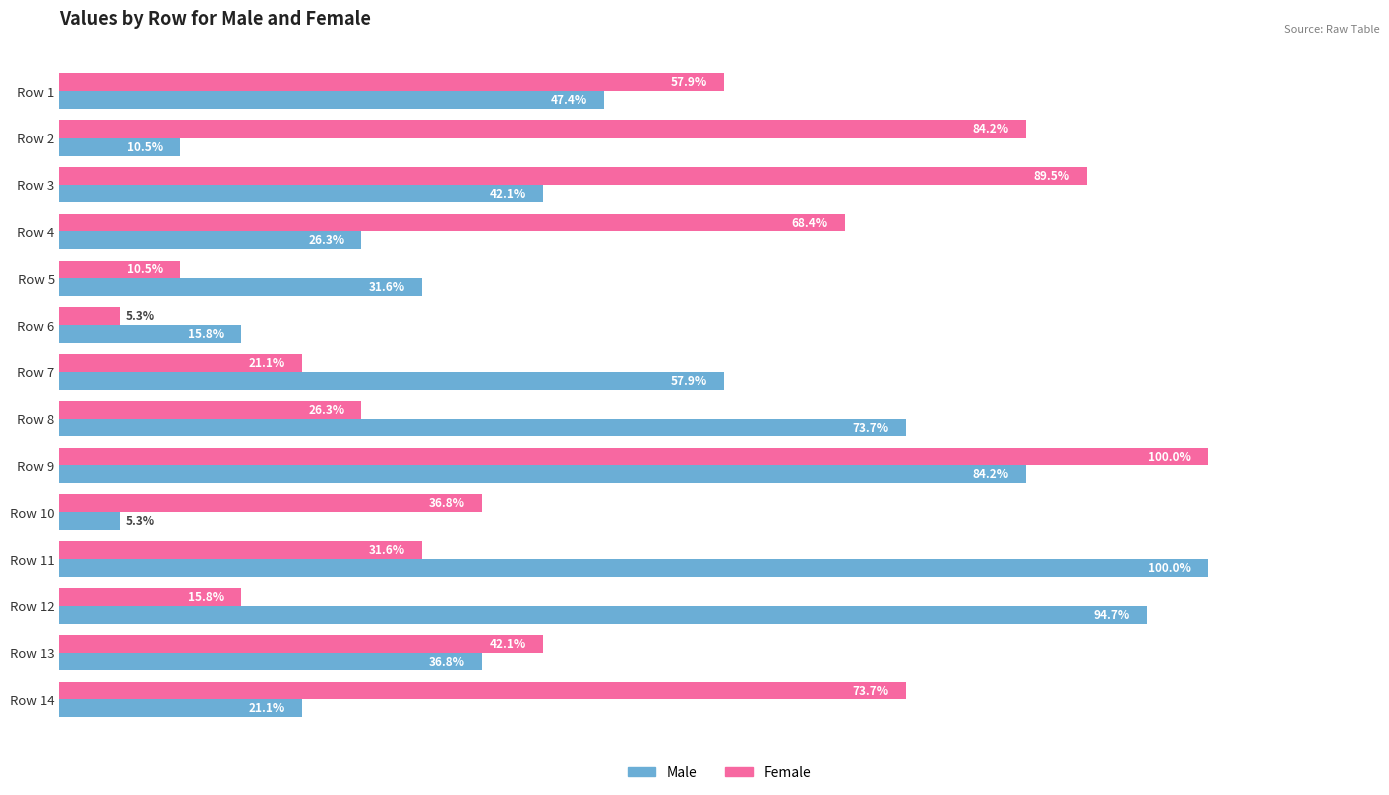

Rank the categories by Male value from lowest to highest.

Row 10, Row 2, Row 6, Row 14, Row 4, Row 5, Row 13, Row 3, Row 1, Row 7, Row 8, Row 9, Row 12, Row 11